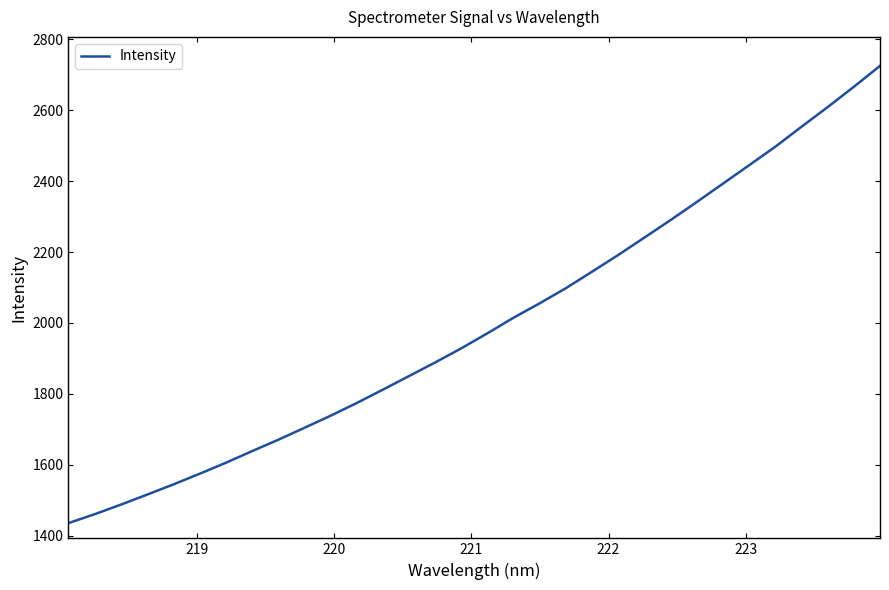

What is the difference between the maximum and minimum values?

1289.8